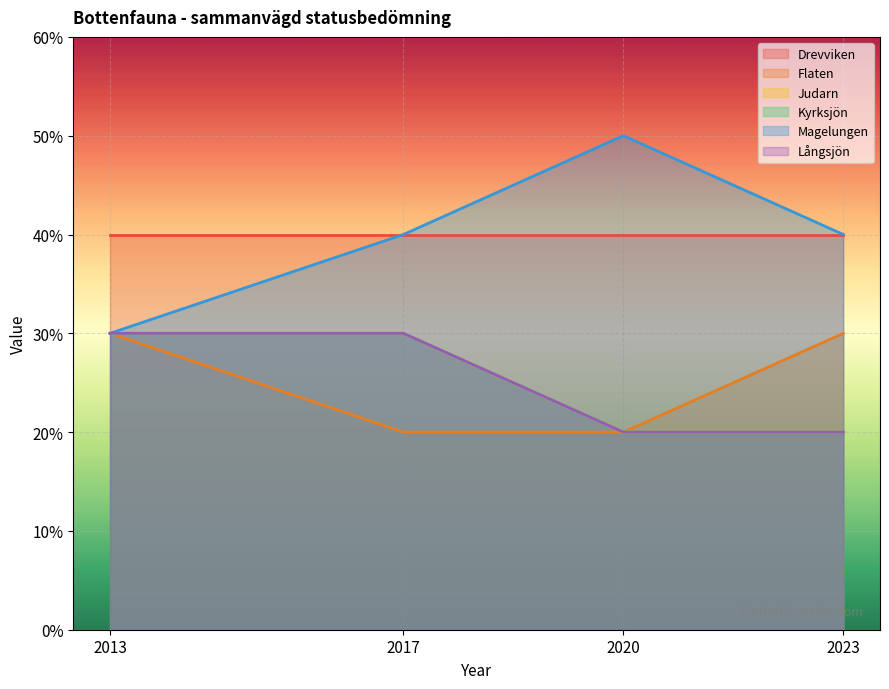

At which category is the sum across all series the highest?

2013